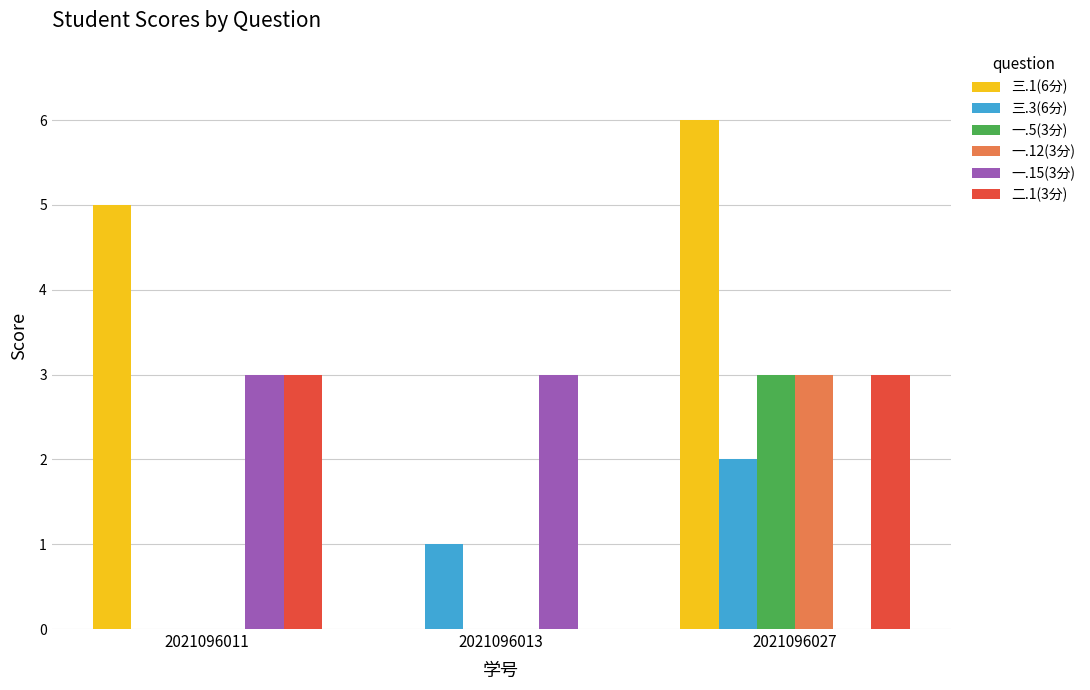

True or false: 三.1(6分) has a value of 0 at 2021096013.

True